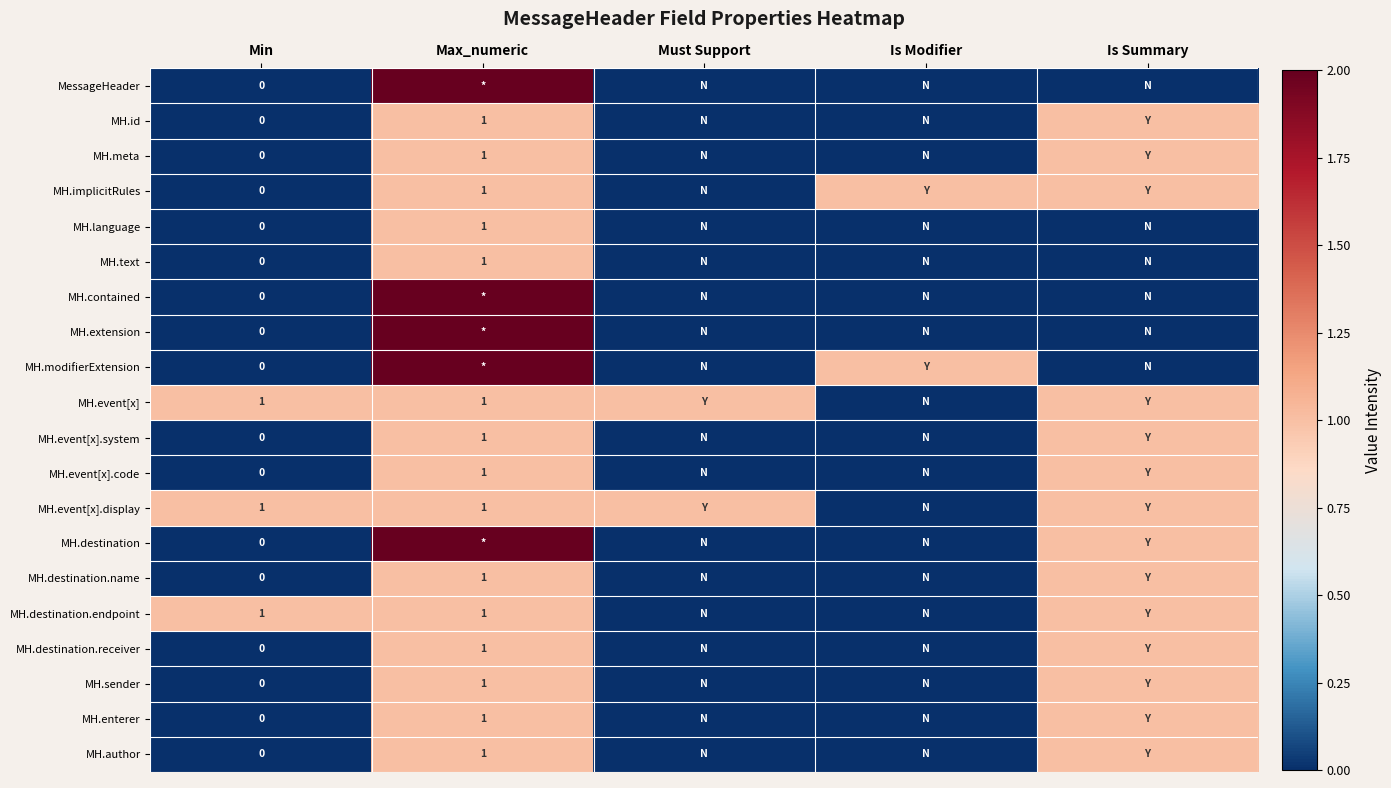

Is it true that MH.destination.endpoint equals 1 at Max_numeric?

True